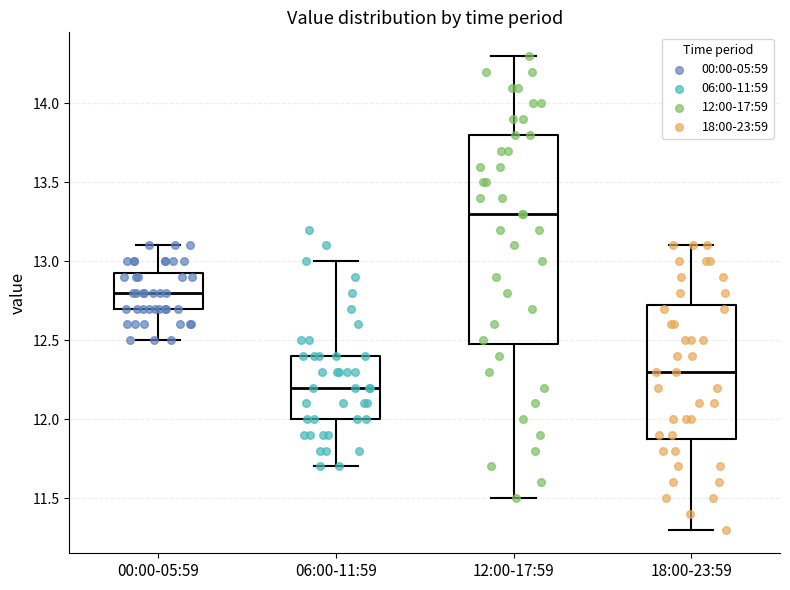

Which box's median line is the highest?

12:00-17:59